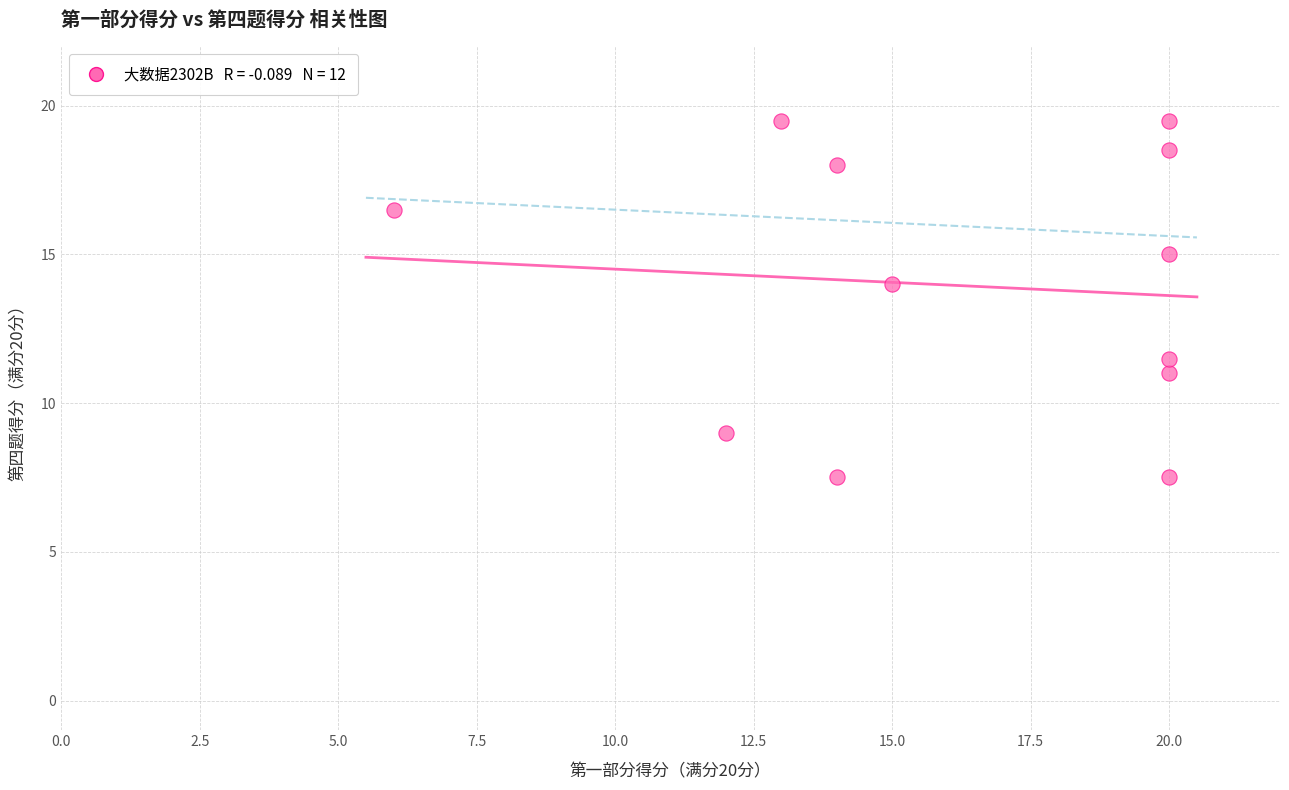

What Y value in the scatter plot is closest to 13?

14.0